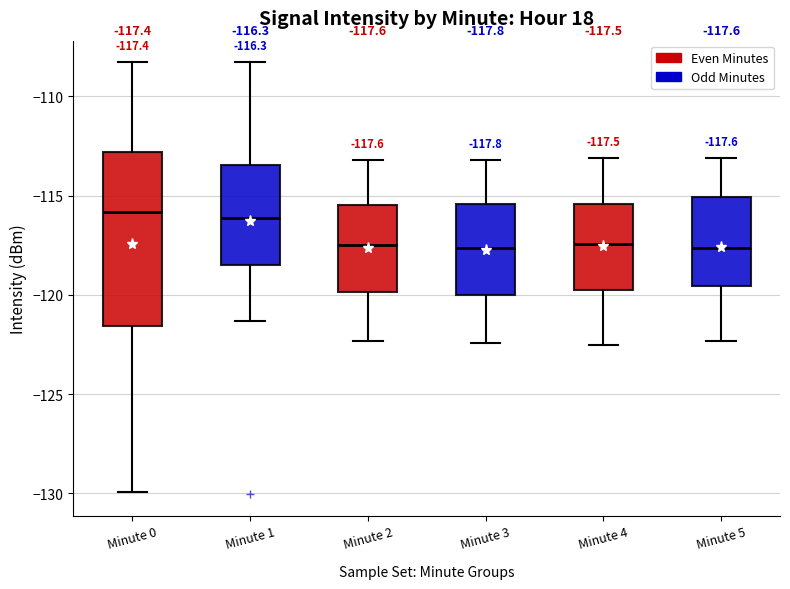

Which box is the tallest, from its lower edge to its upper edge?

Minute 0